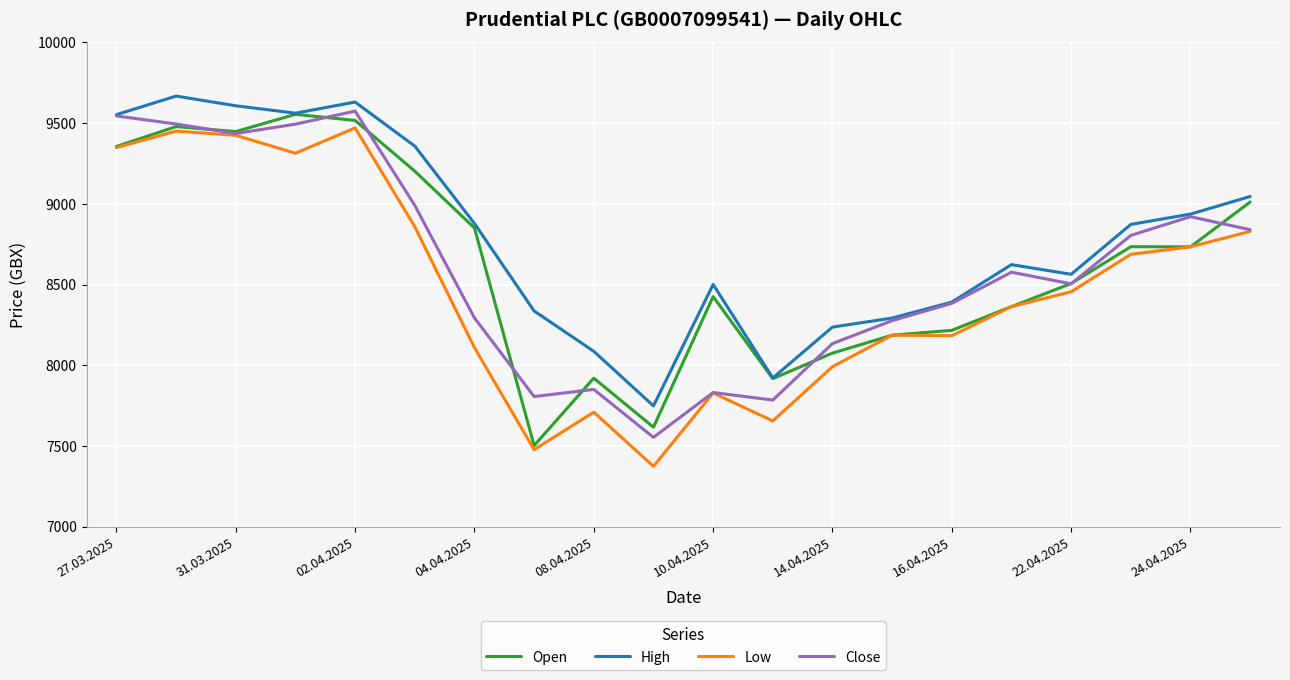

True or false: Low and High cross at least once.

False